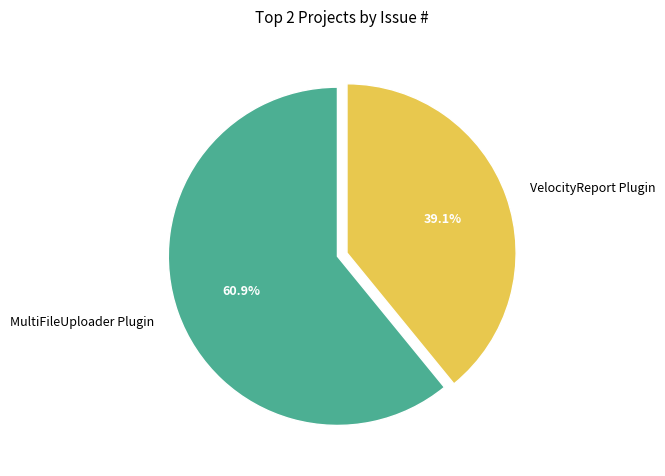

Is it true that VelocityReport Plugin is 39% of the pie?

True